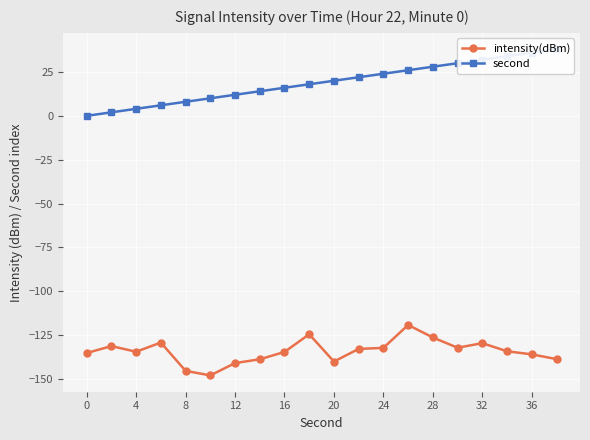

What is the sum of all second values?

380.0